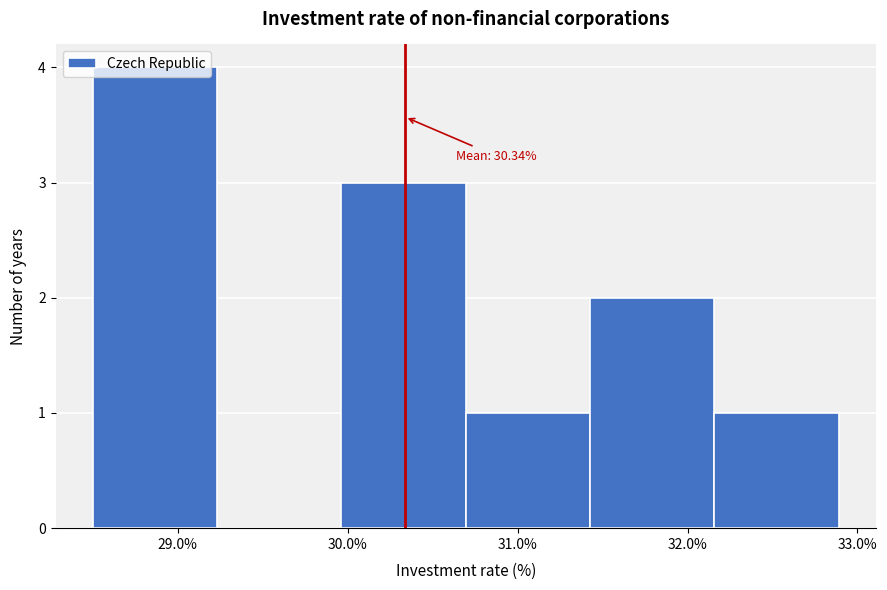

Over which range of the x-axis is the bar tallest?

28.5 to 29.2